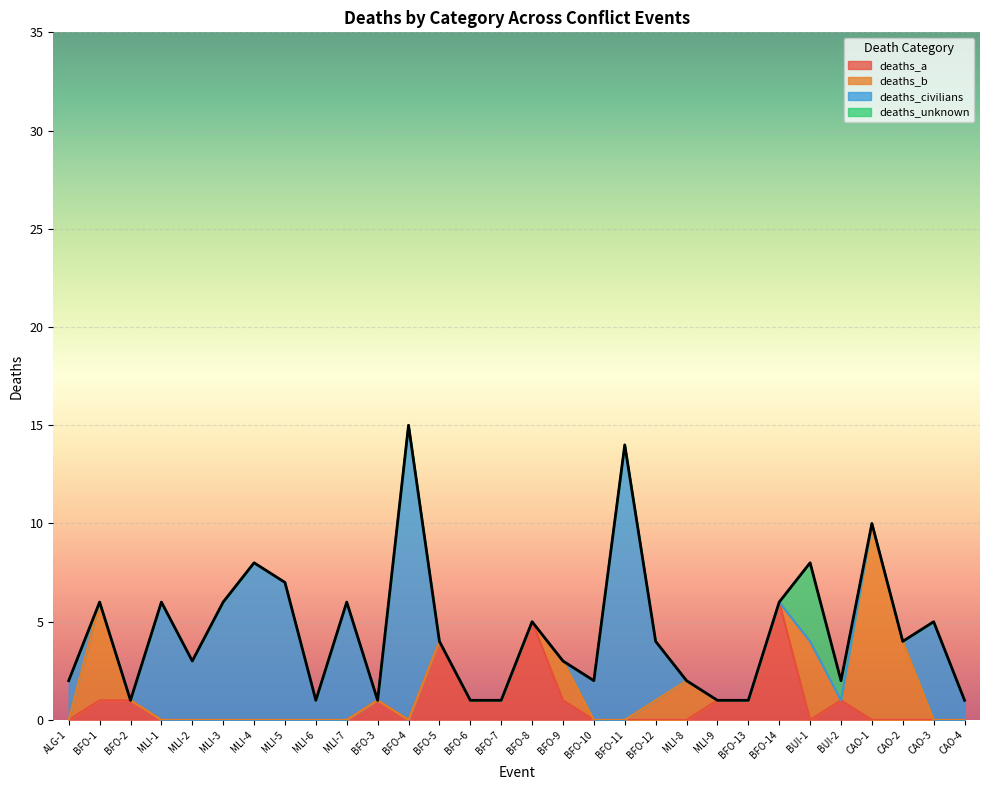

In deaths_unknown, how many points are higher than both neighbors (excluding endpoints)?

1